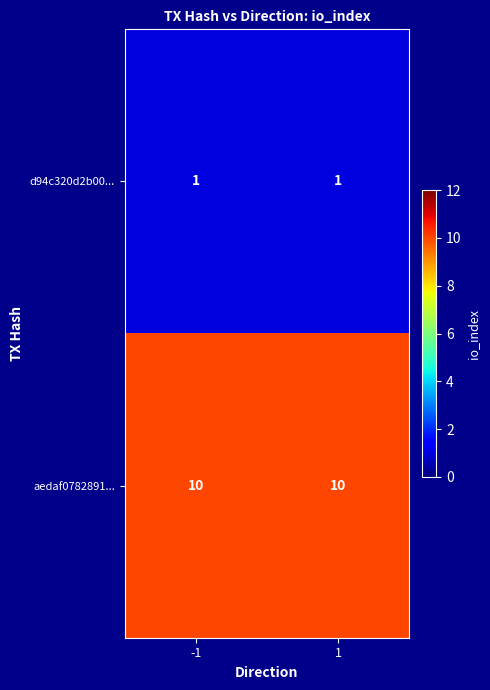

Reading left to right, what are all the values shown in this chart?

d94c320d2b00...: 1	1
aedaf0782891...: 10	10